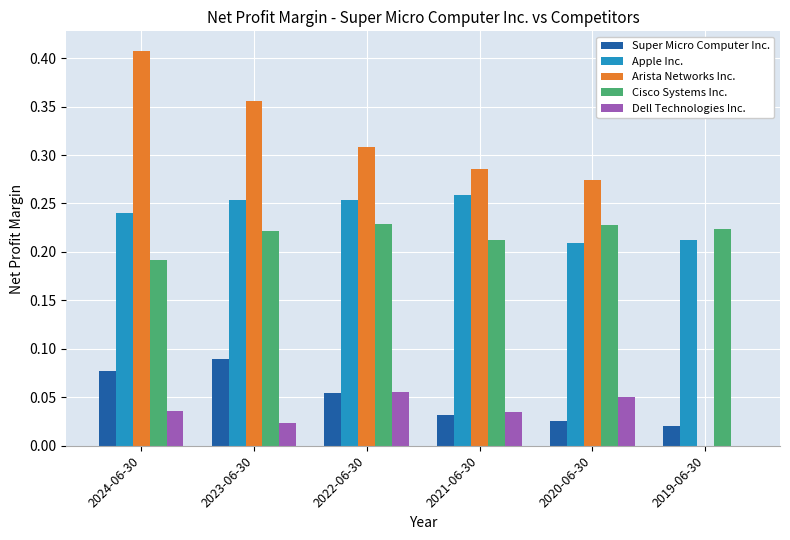

What is the sum of all Arista Networks Inc. values?

1.6